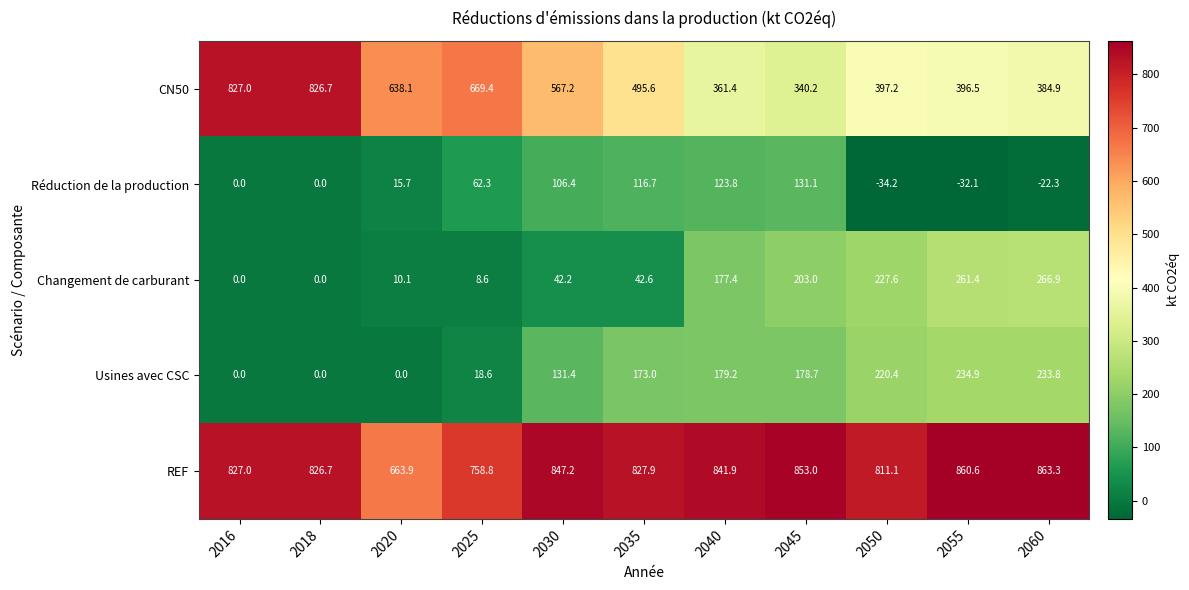

Which category has the highest value across all series?

2060